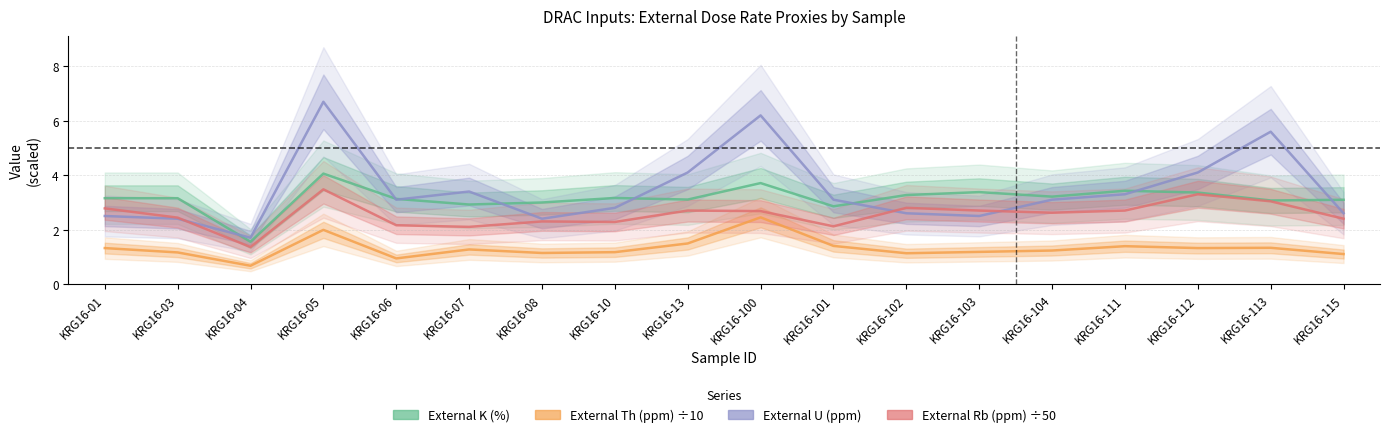

True or false: External Th (ppm) and External K (%) intersect in this chart.

False